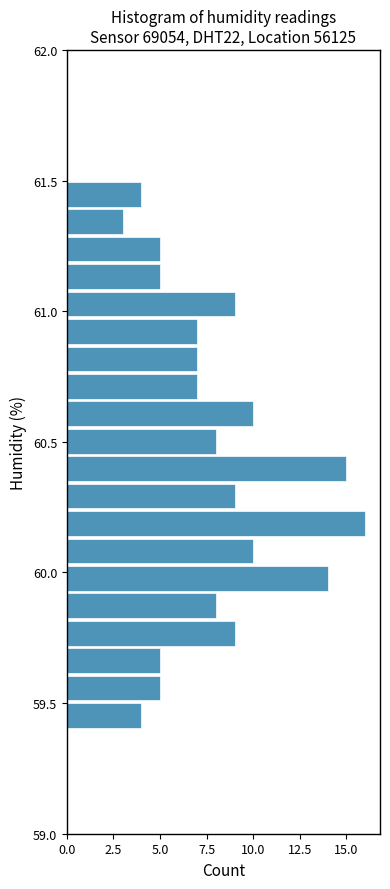

Read against the y-axis, roughly where is the centre of the longest bar?

60.20